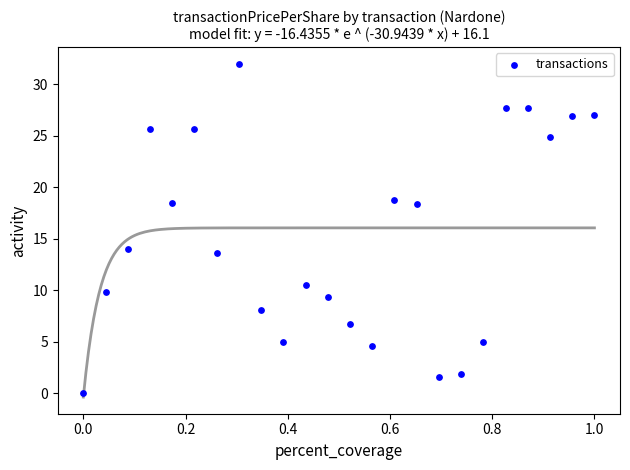

What Y value in the scatter plot is closest to 16?

14.0